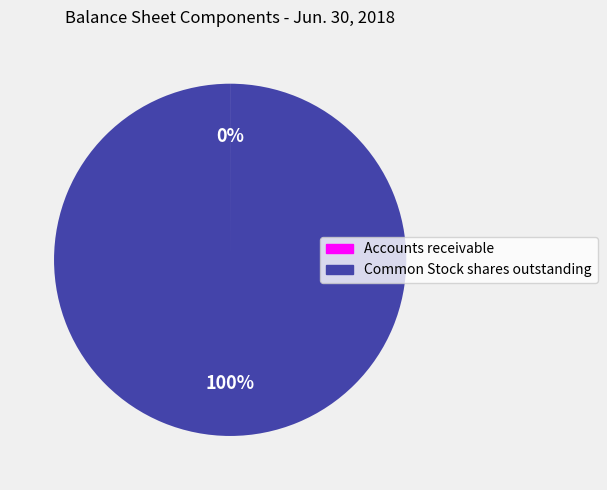

Which category has the biggest portion of the pie?

Common Stock shares outstanding